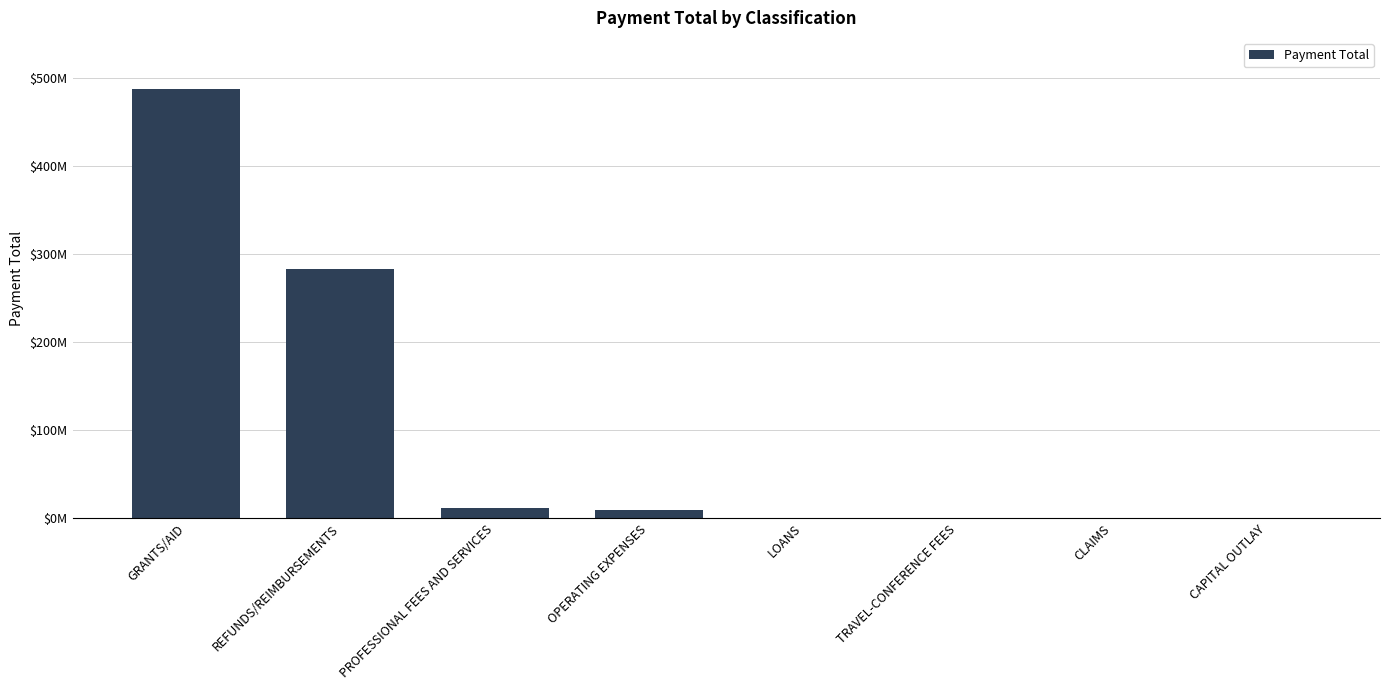

What position from the left is LOANS?

5